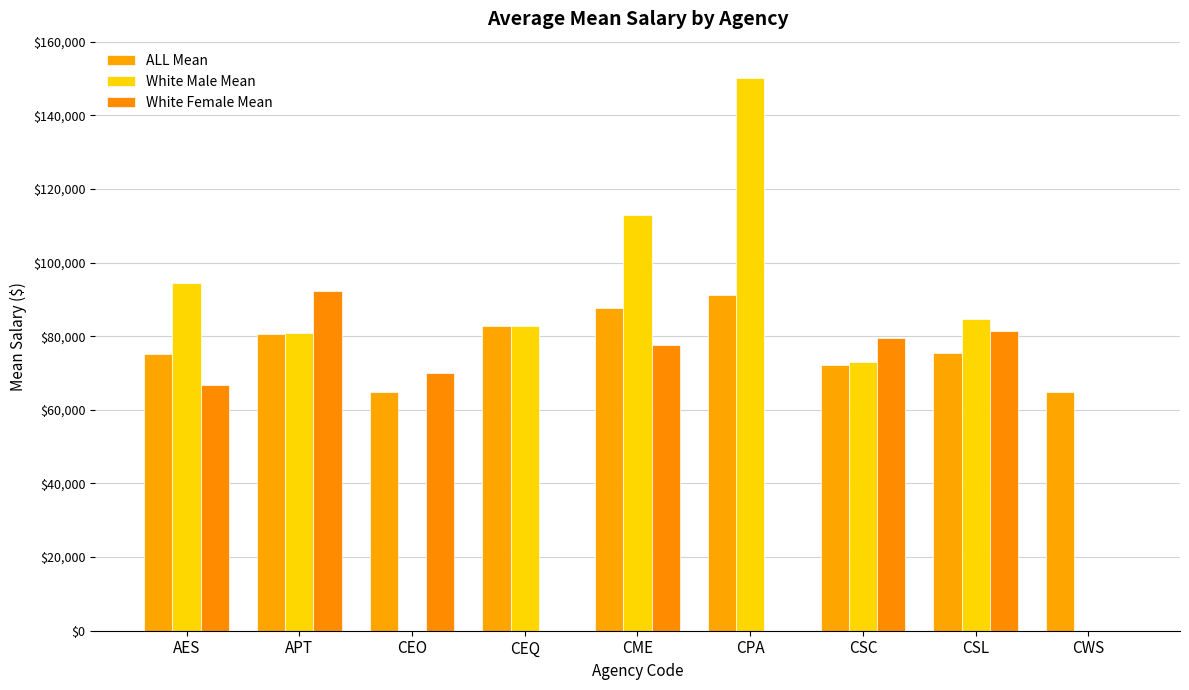

At CEQ, list the series in order from largest to smallest.

ALL Mean, White Male Mean, White Female Mean